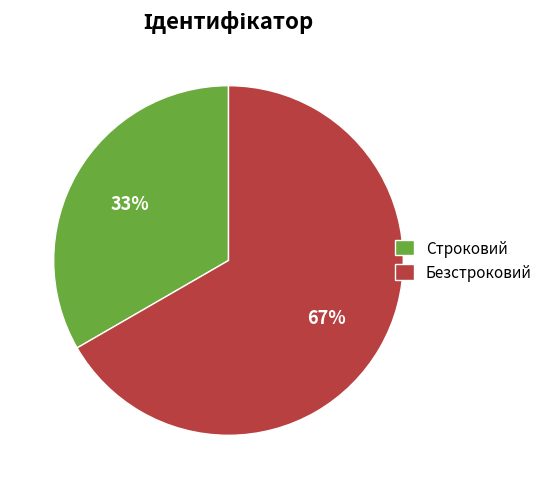

What is the ratio of the value at Строковий to the value at Безстроковий?

0.5